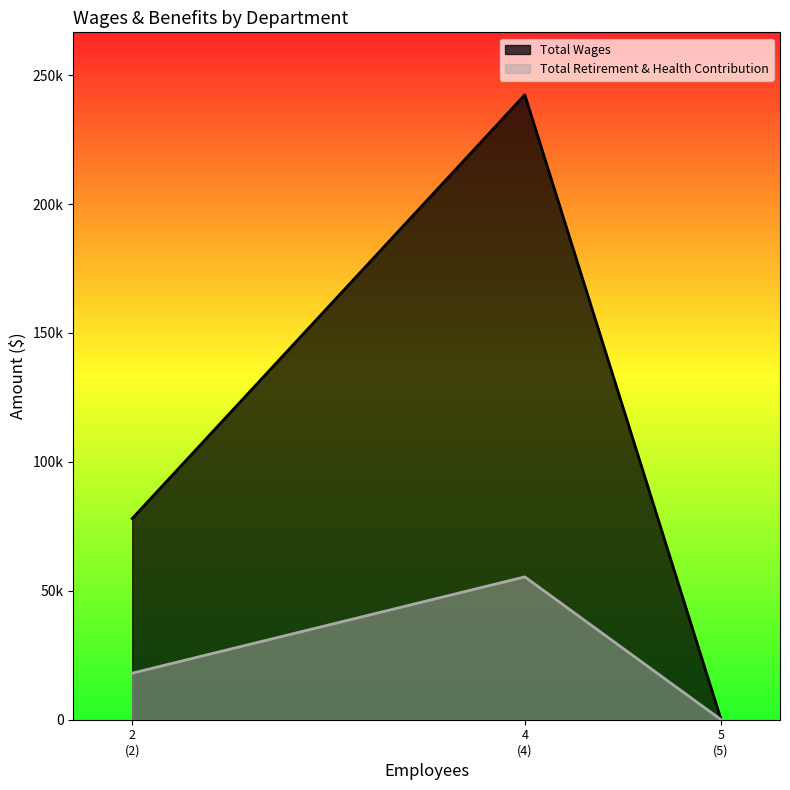

Which series has the largest range (max minus min)?

Total Wages